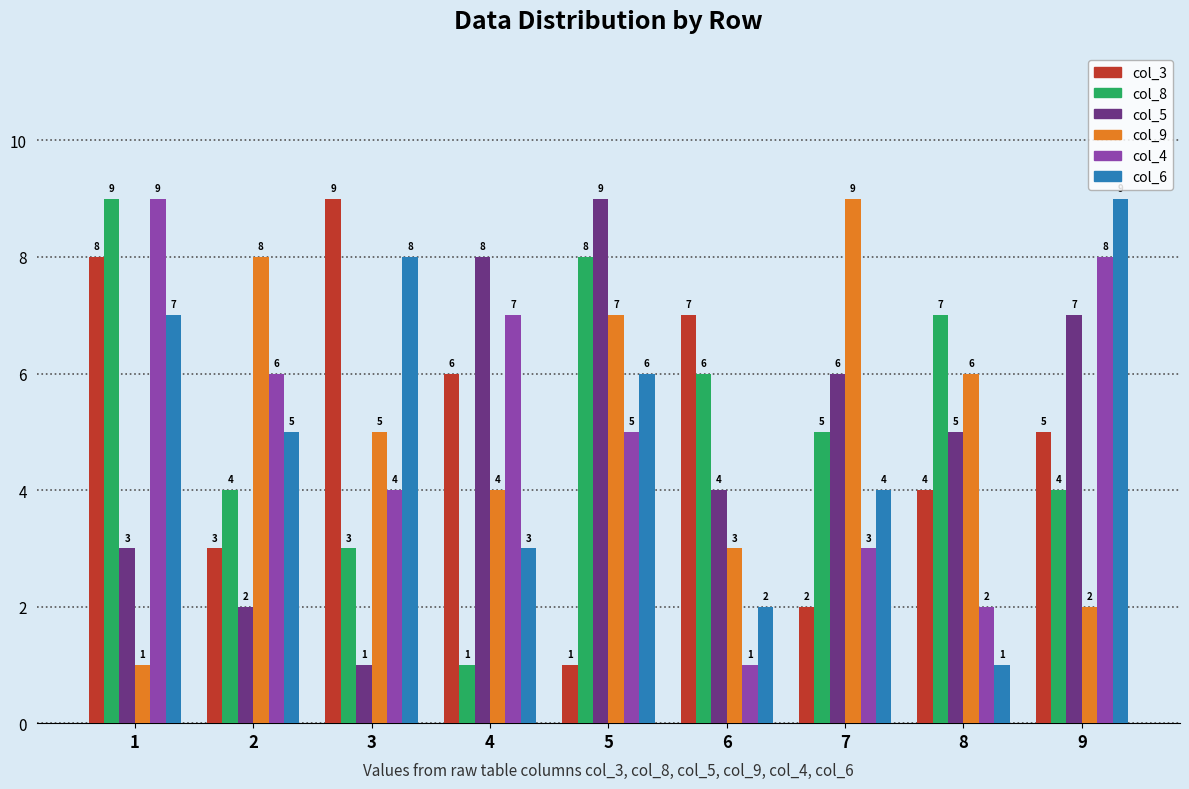

Is it true that col_8 equals 1 at 4?

True